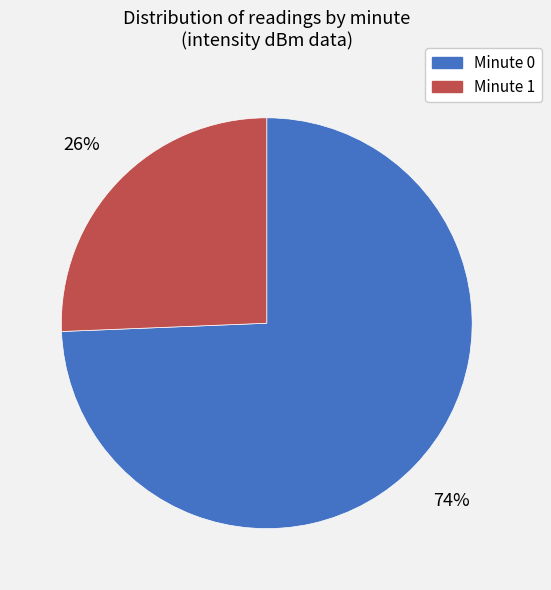

To the nearest percent, what is the average slice percentage?

50%